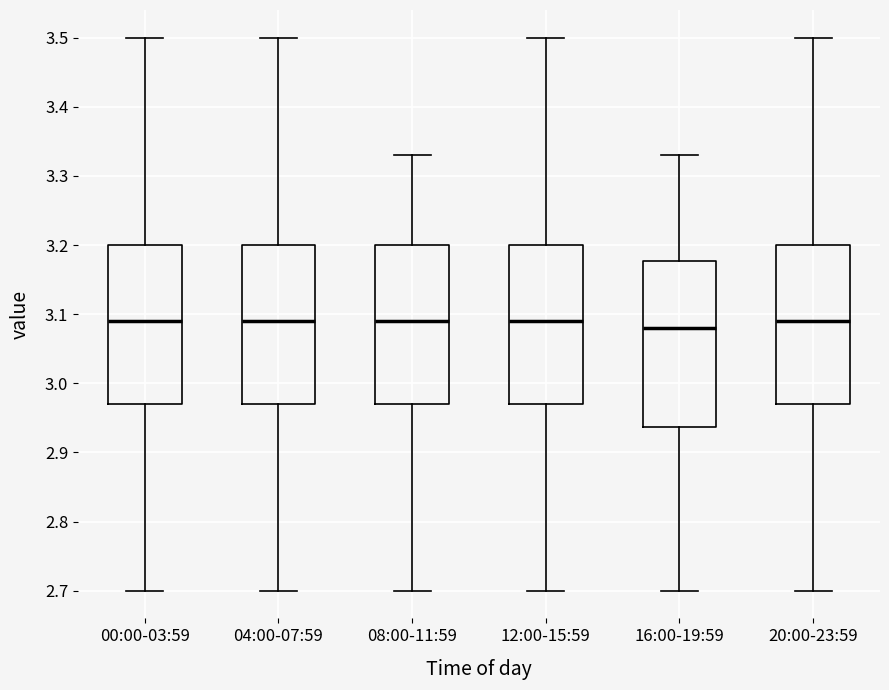

Reading left to right, read every box against the y-axis: the position of its median line, the range the box covers, and the ends of its whiskers. The values are not printed on the chart, so give them approximately, as read against the axis.

00:00-03:59: median 3.09, box 2.97 to 3.20, whiskers 2.70 to 3.50
04:00-07:59: median 3.09, box 2.97 to 3.20, whiskers 2.70 to 3.50
08:00-11:59: median 3.09, box 2.97 to 3.20, whiskers 2.70 to 3.33
12:00-15:59: median 3.09, box 2.97 to 3.20, whiskers 2.70 to 3.50
16:00-19:59: median 3.08, box 2.94 to 3.18, whiskers 2.70 to 3.33
20:00-23:59: median 3.09, box 2.97 to 3.20, whiskers 2.70 to 3.50